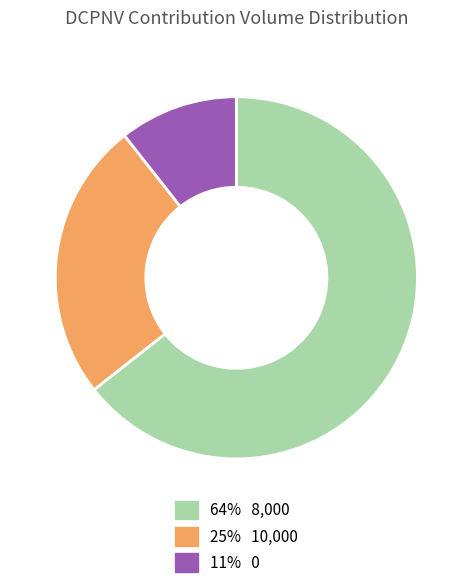

Does any single category account for the majority?

Yes